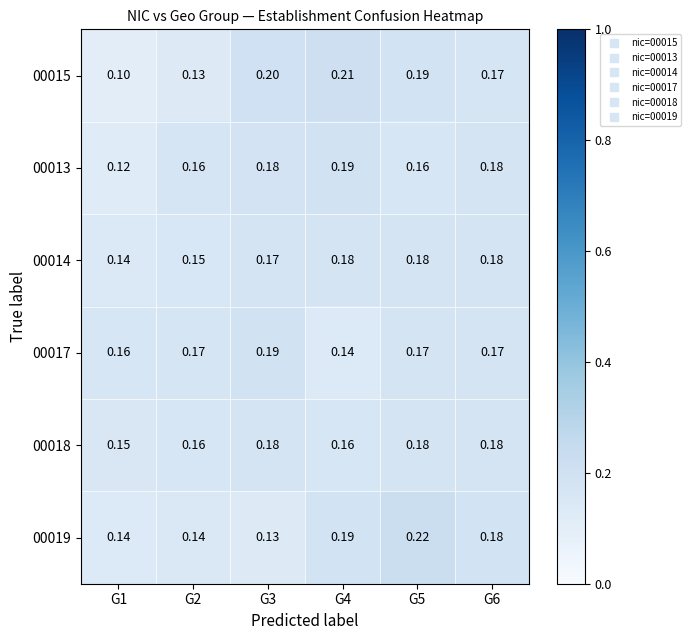

Is the value of 00018 at G5 greater than the value of 00017 at G1?

Yes